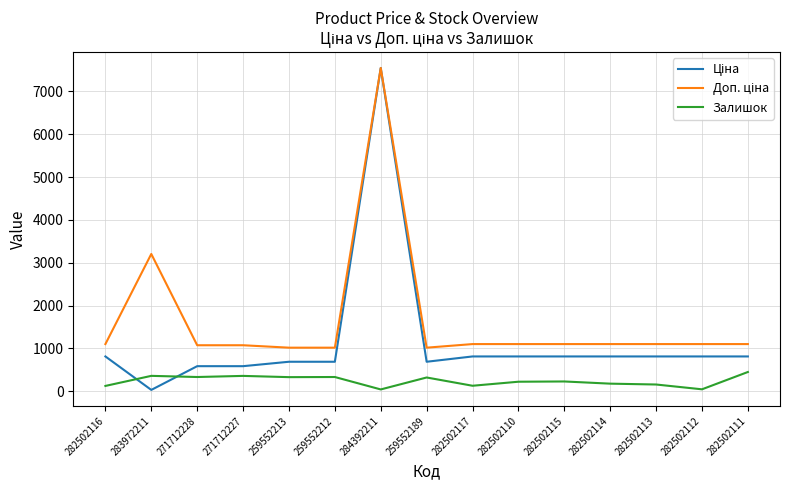

At which category is the sum across all series the highest?

284392211